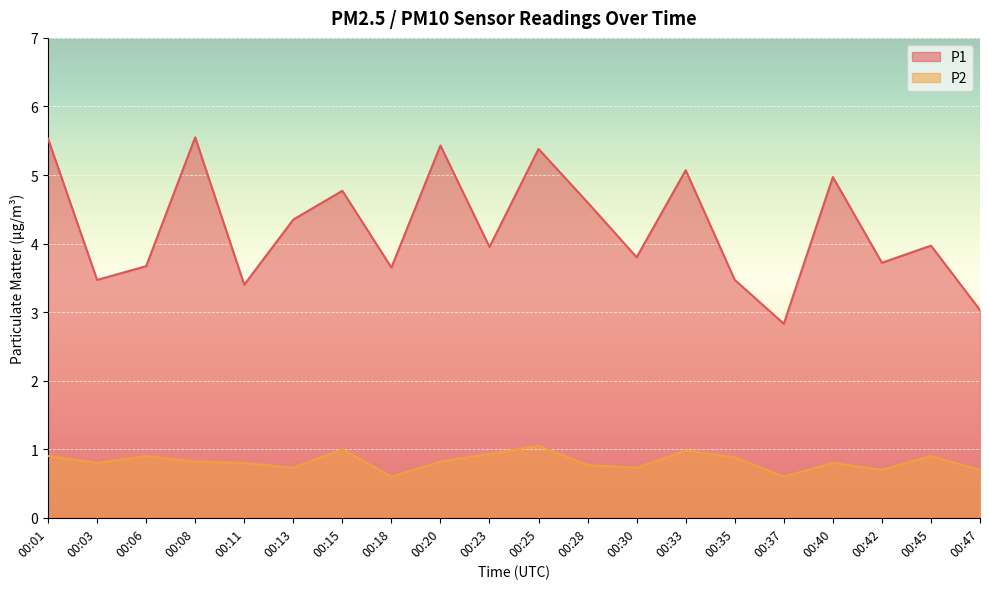

True or false: P2 has more than 2 interior local peaks.

True